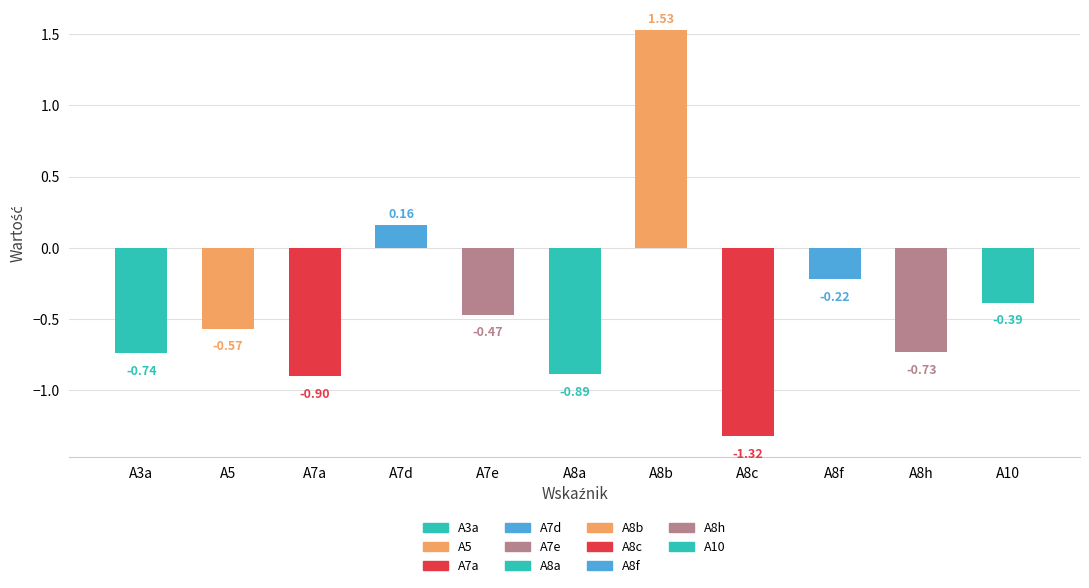

What is the change in value from A8a to A8b?

+2.4